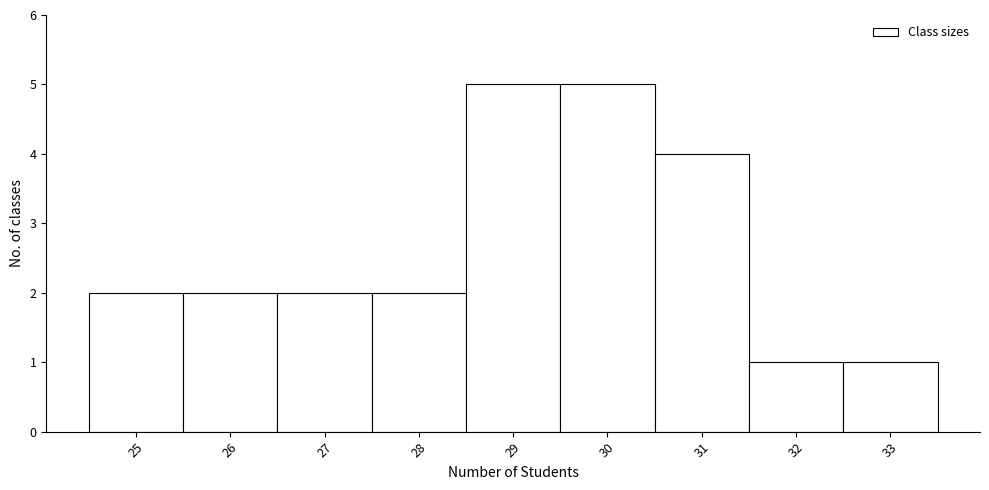

Reading left to right, list every bar in this chart as the range it spans on the x-axis followed by its height. The values are not printed on the chart, so give them approximately, as read against the axis.

24.5 to 25.5: 2
25.5 to 26.5: 2
26.5 to 27.5: 2
27.5 to 28.5: 2
28.5 to 29.5: 5
29.5 to 30.5: 5
30.5 to 31.5: 4
31.5 to 32.5: 1
32.5 to 33.5: 1